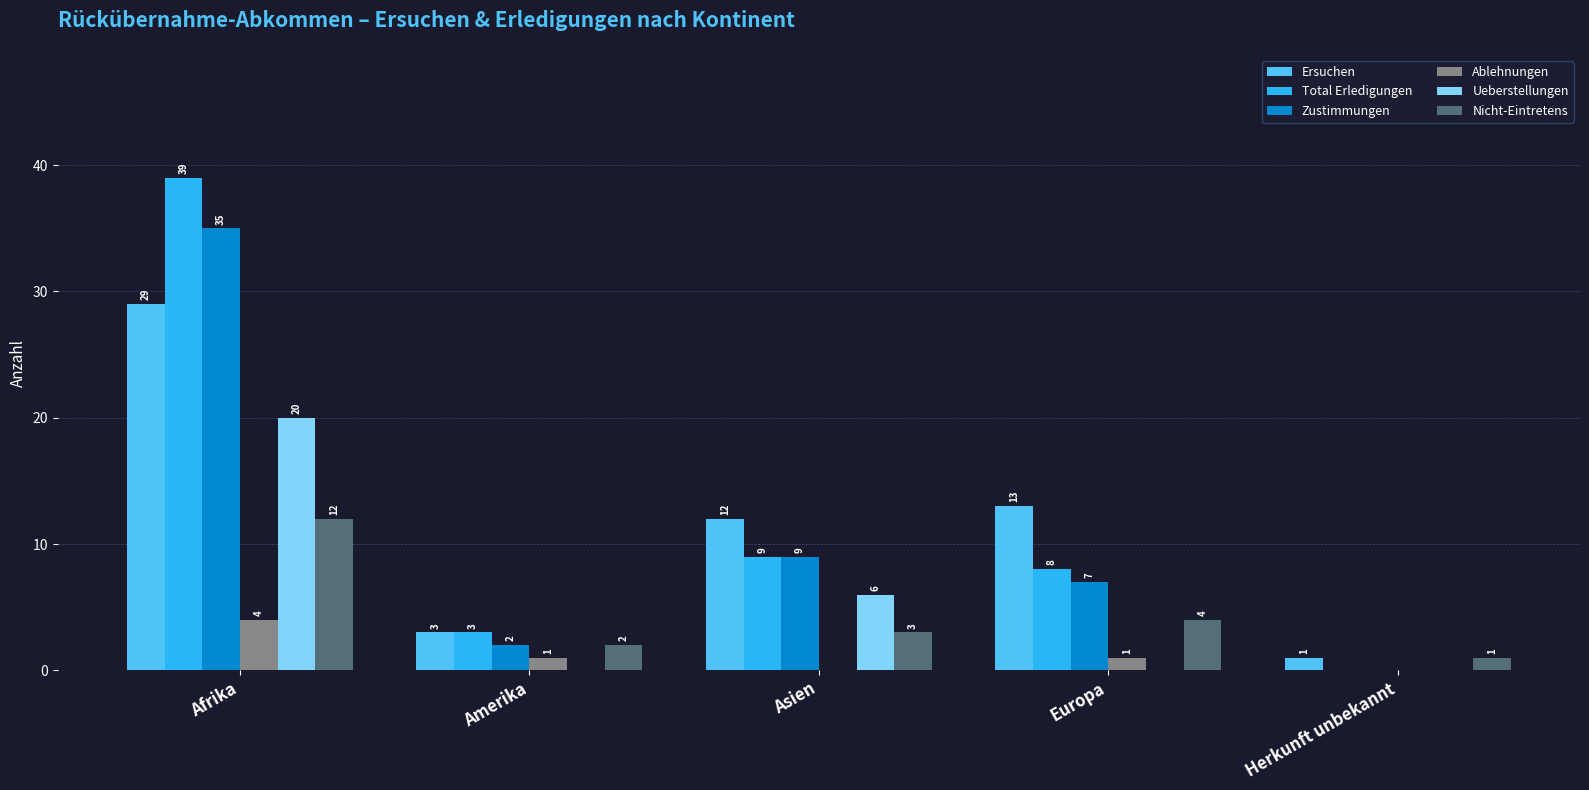

At which label does Ersuchen first exceed 12?

Afrika